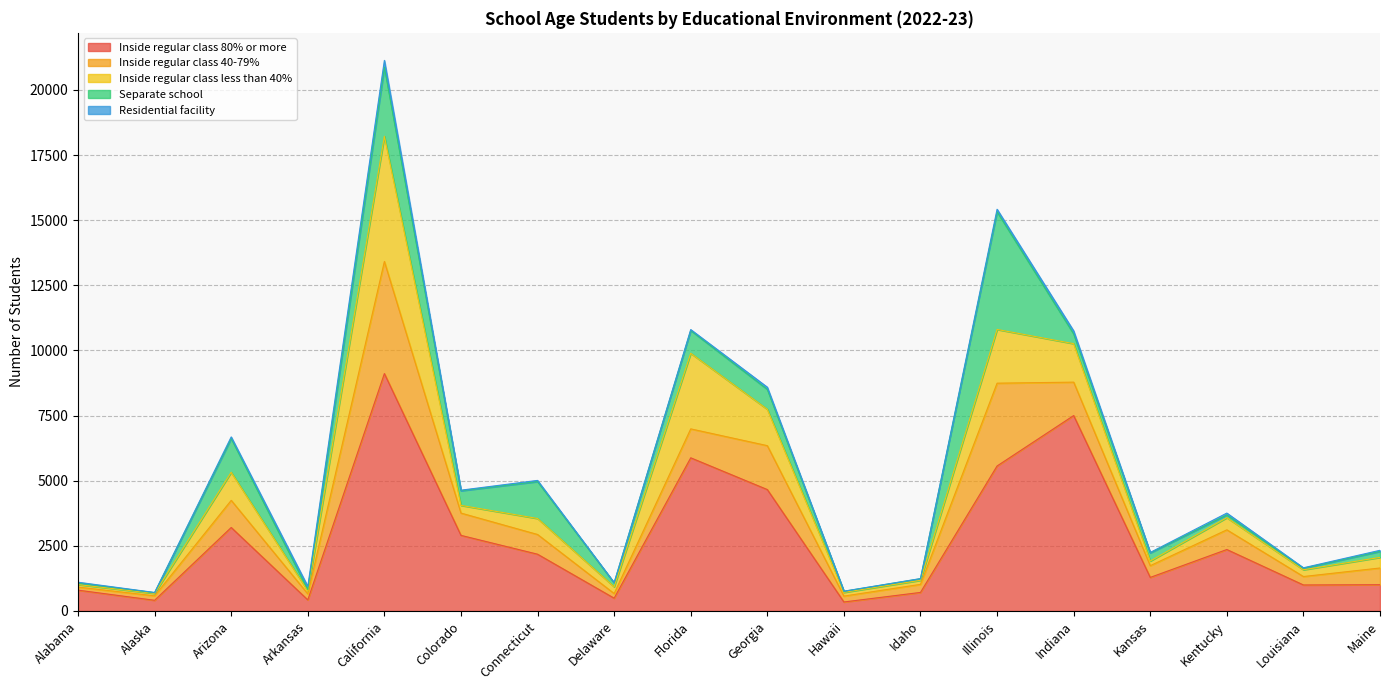

What is the difference between the second highest and minimum values in the Inside regular class 40-79% series?

3061